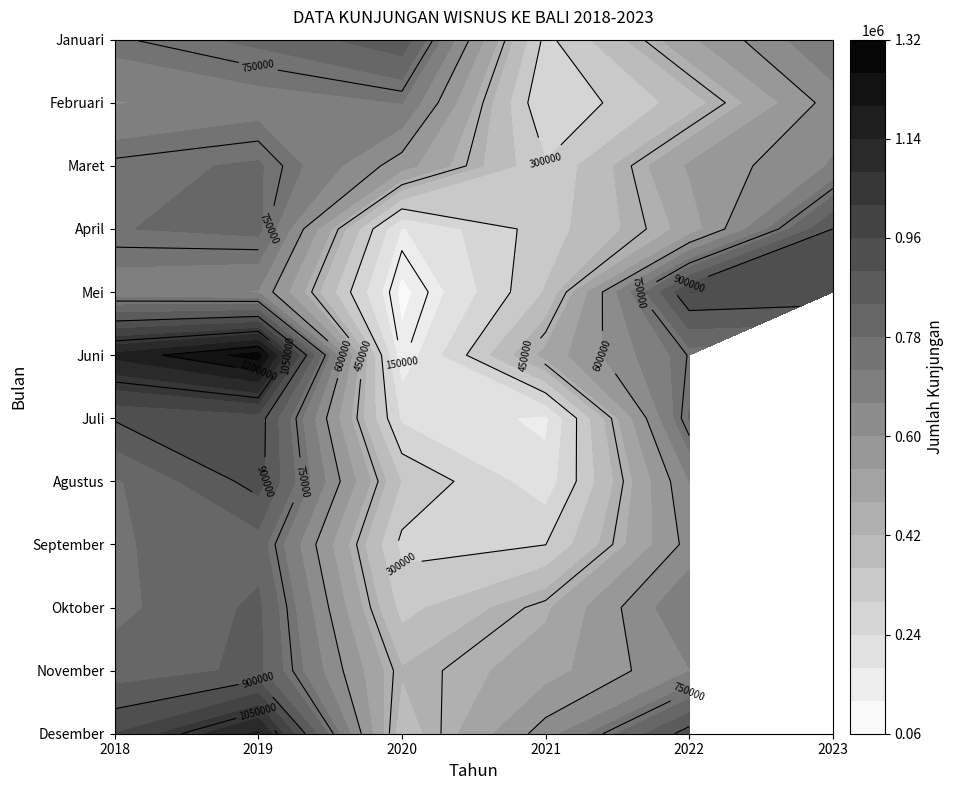

Reading left to right, extract all data points from this chart.

Januari: 743456	793527	879702	282248	527447	720164
Februari: 655719	692113	721105	240608	389690	629282
Maret: 762622	787616	567452	305579	547726	665751
April: 777287	795997	175120	330593	500740	900880
Mei: 682521	656082	101948	363959	960692	943713
Juni: 1156151	1287877	137395	498852	753907	0
Juli: 906347	935930	229112	166718	784205	0
Agustus: 770364	925360	355732	202187	659567	0
September: 774144	812003	283349	298950	622068	0
Oktober: 762124	853007	337304	468826	718066	0
November: 806397	852626	425097	513482	657949	0
Desember: 960859	1152901	382841	629590	930917	0